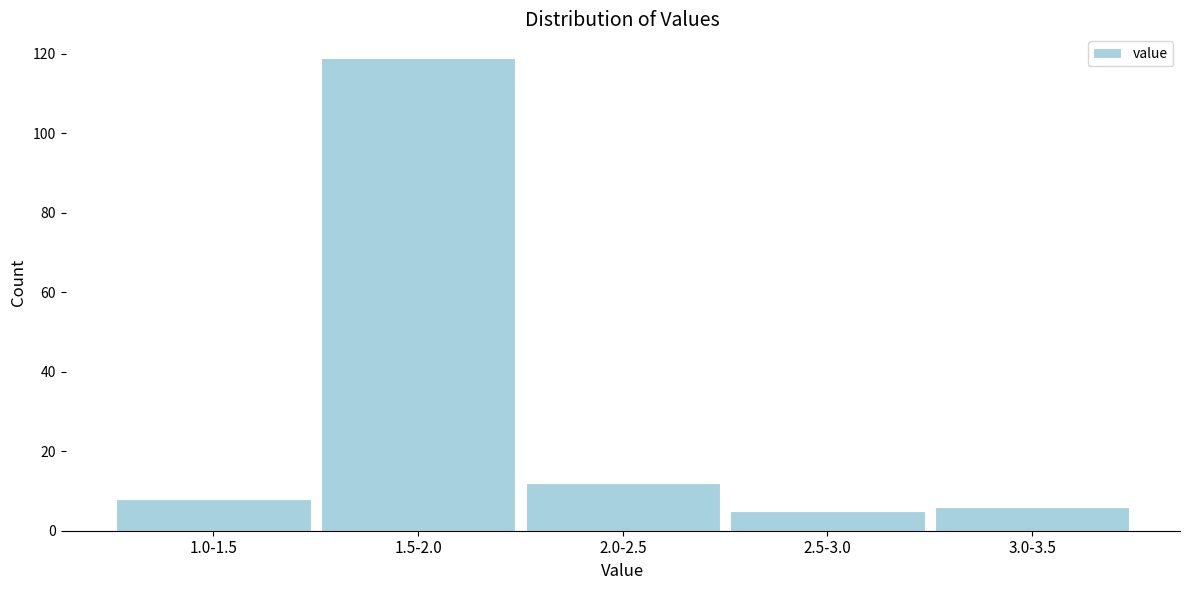

Reading left to right, list all the values displayed in this chart.

8	119	12	5	6